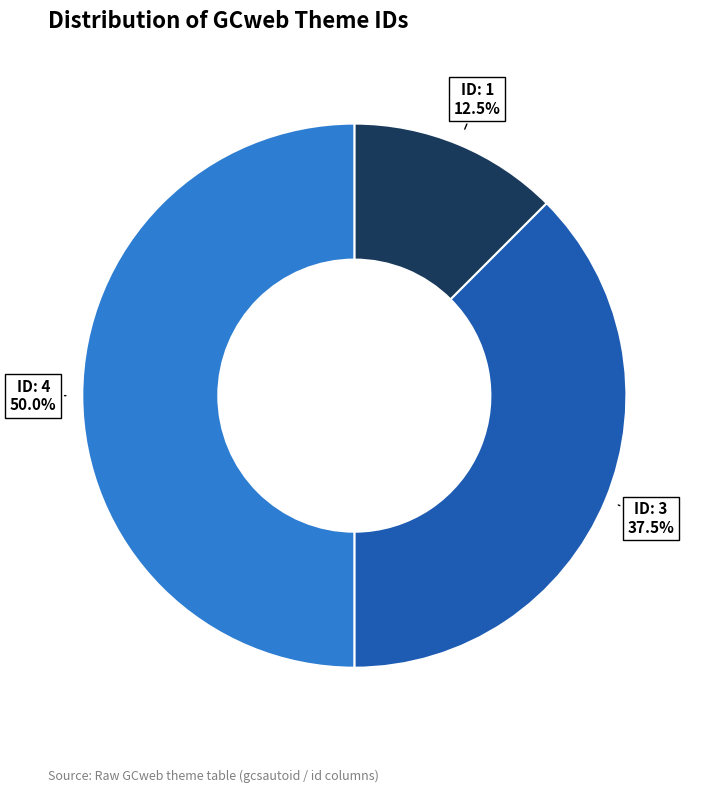

What is the smallest slice in the pie chart?

1